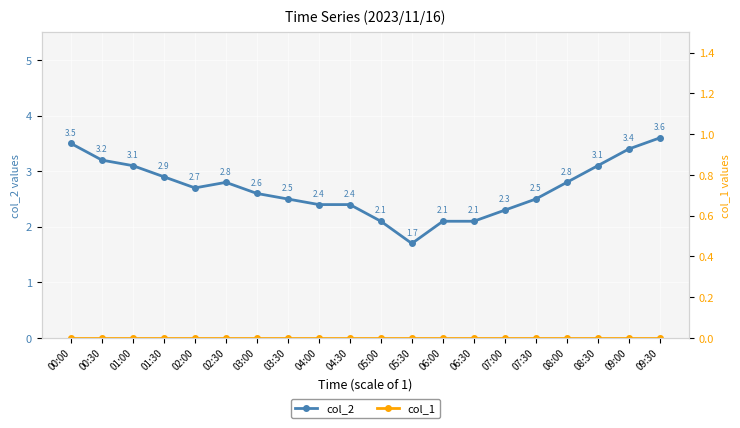

How many lines are shown in the chart?

2